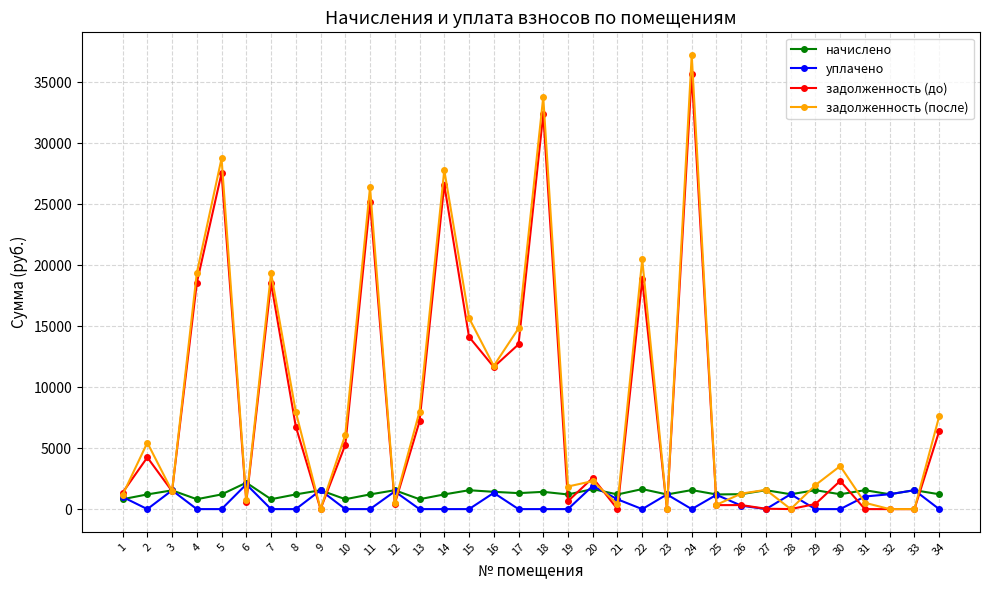

Where is the first local maximum for уплачено?

3